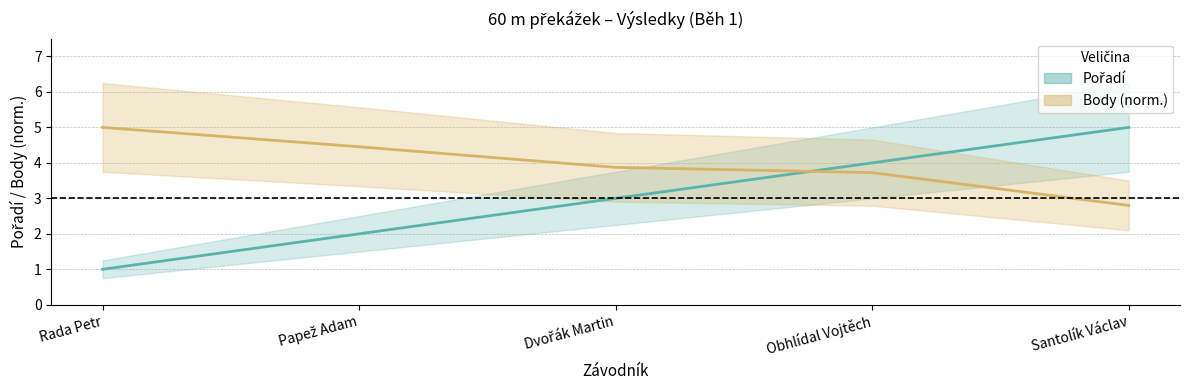

What is the label of the 2nd point from the right?

Obhlídal Vojtěch